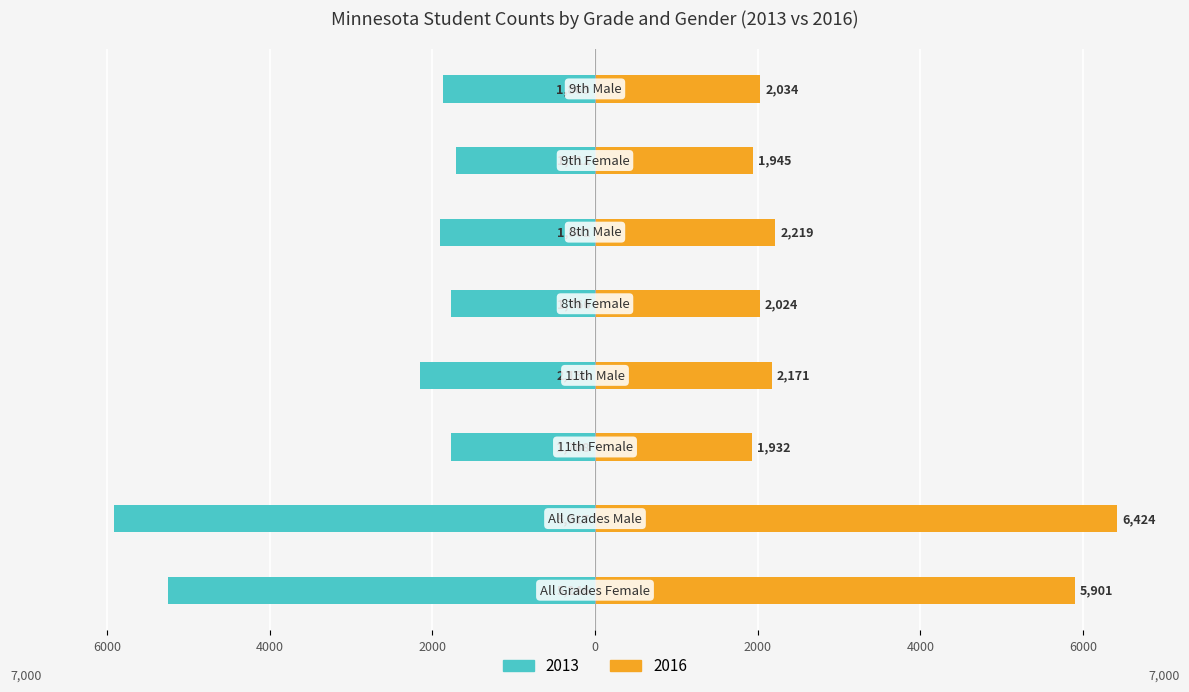

What is the difference between the second highest and second lowest values in the 2013 series?

3480